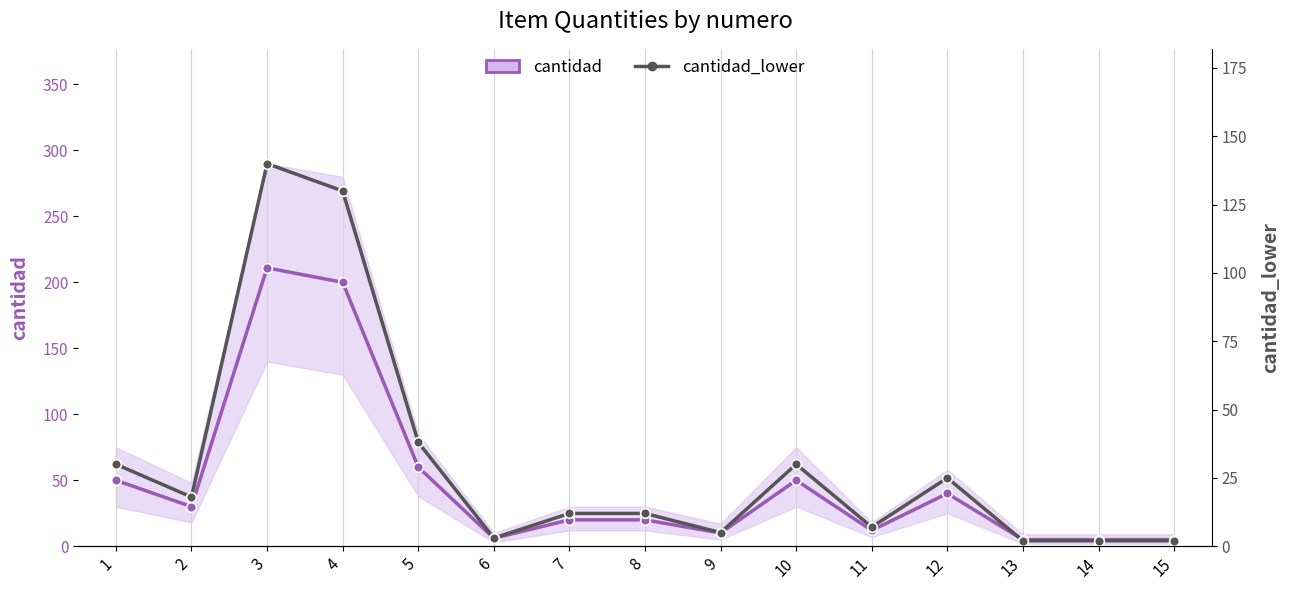

What is the difference between the maximum and minimum values in the cantidad series?

206